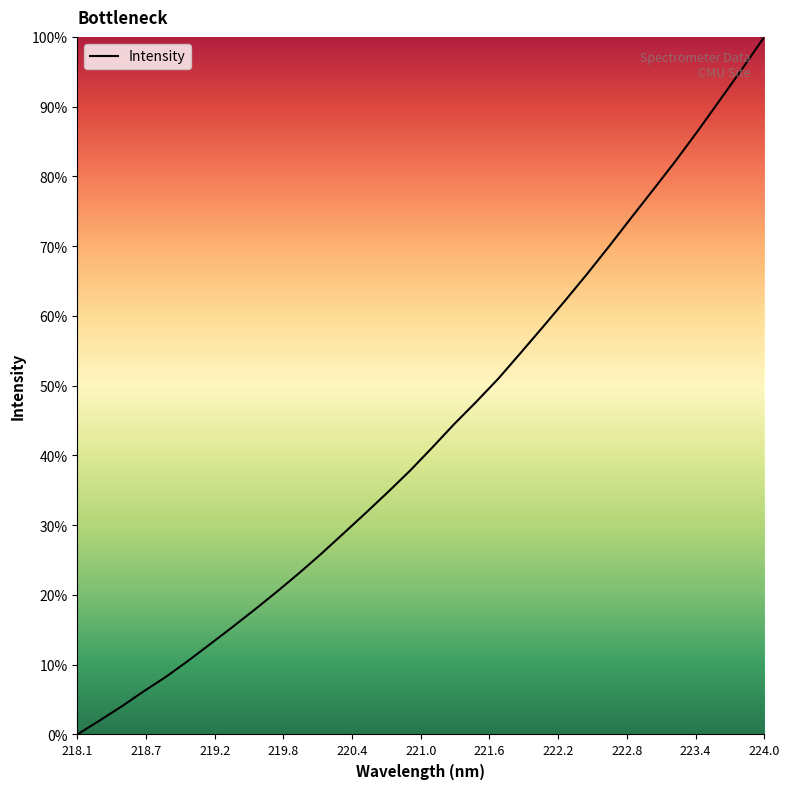

Is this an area chart (filled region under the line)?

No